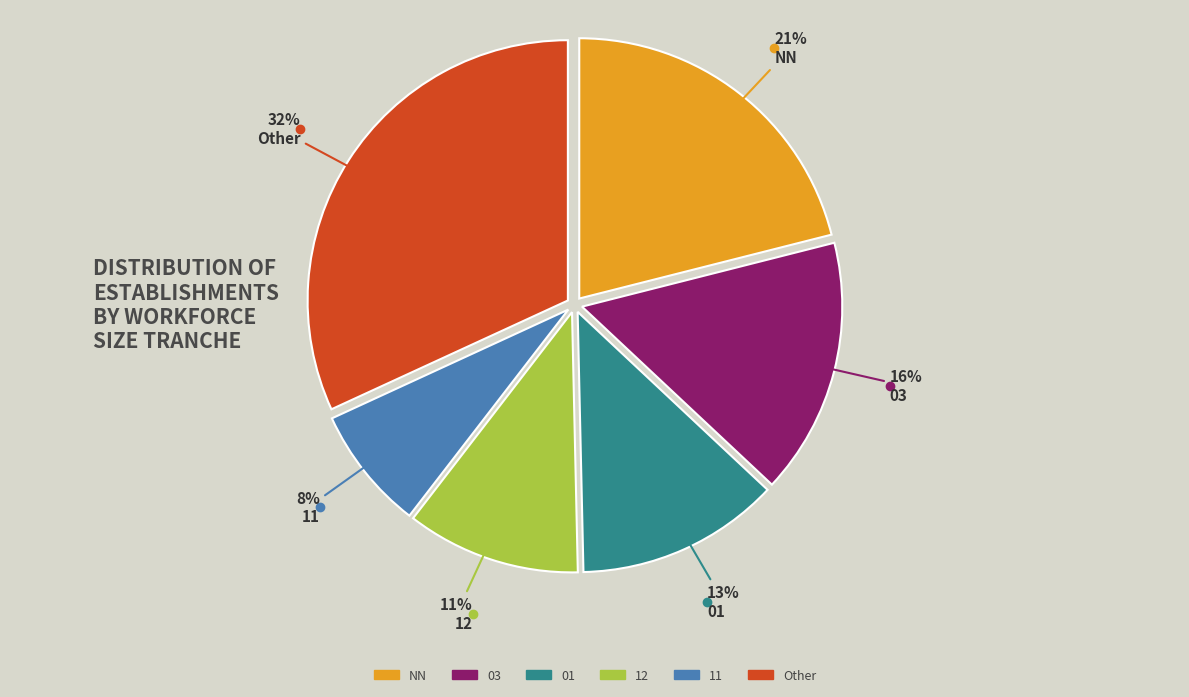

Is there any slice that represents more than half of the pie?

No